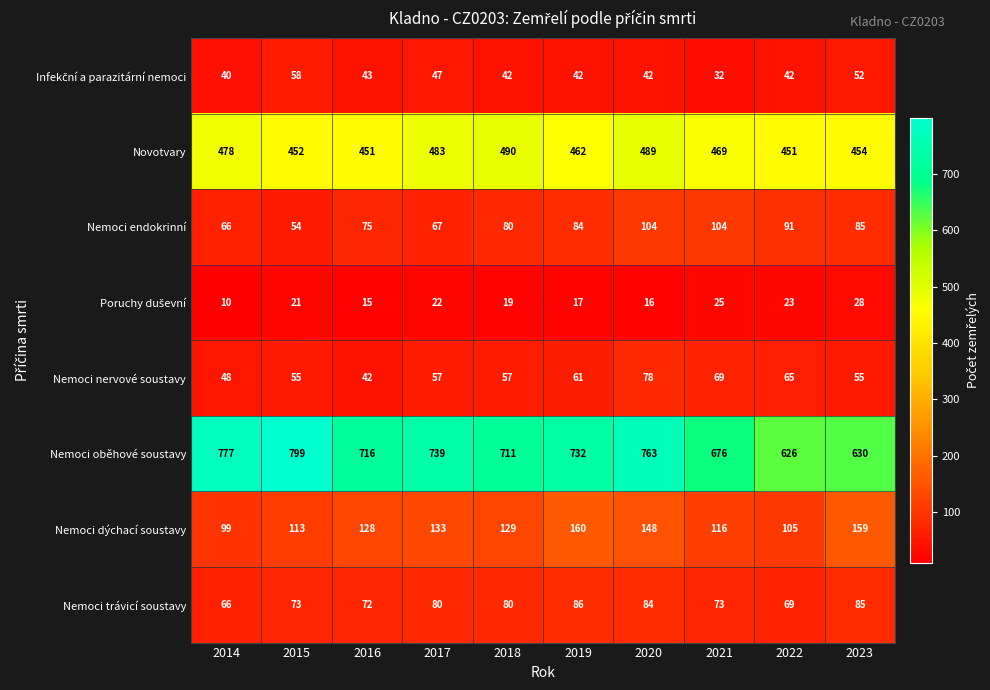

What is the sum of the Nemoci nervové soustavy values at 2020 and 2022?

143